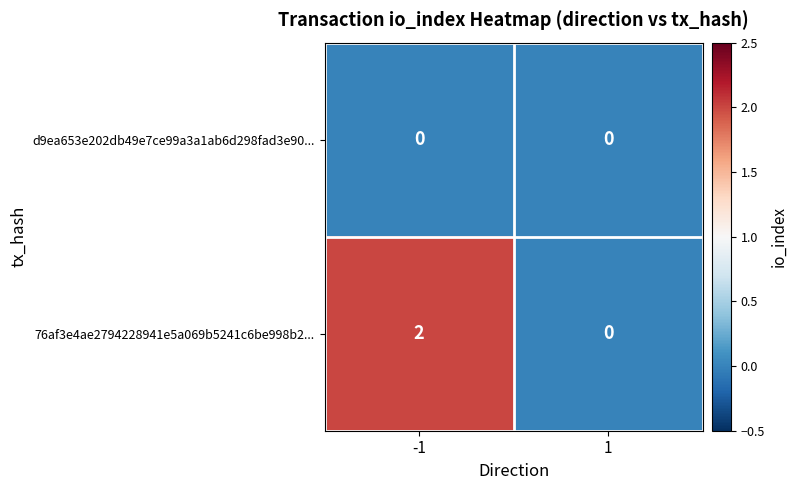

Is the value of d9ea653e202db49e7ce99a3a1ab6d298fad3e90... at -1 greater than the value of 76af3e4ae2794228941e5a069b5241c6be998b2... at -1?

No